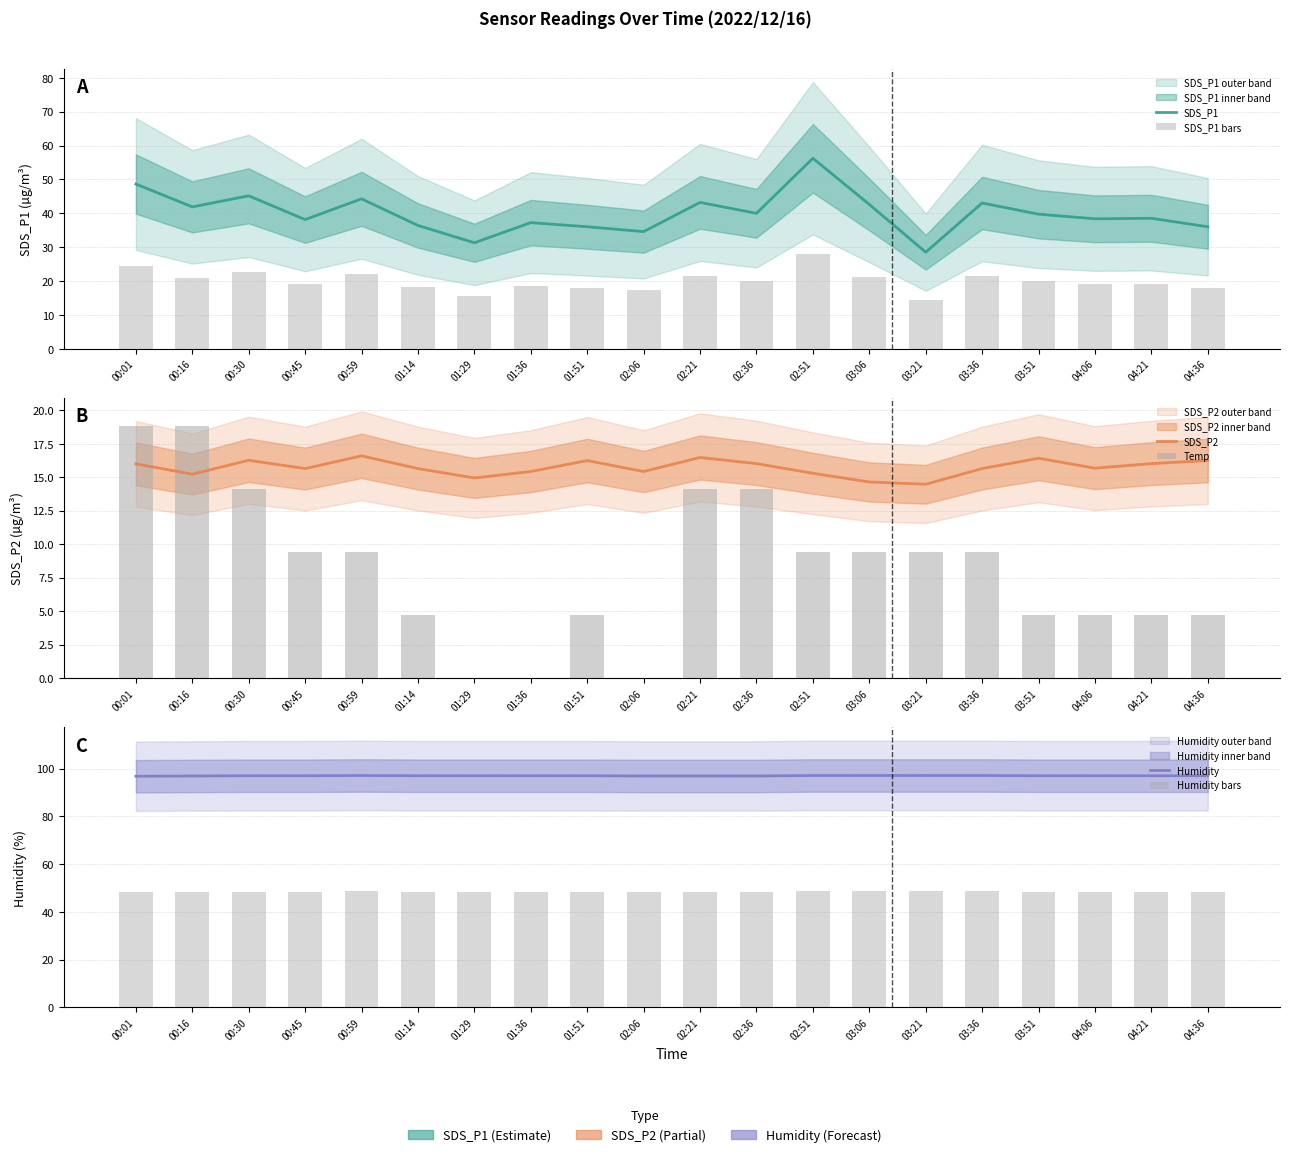

Which category has the highest value in the Humidity bars series?

00:59